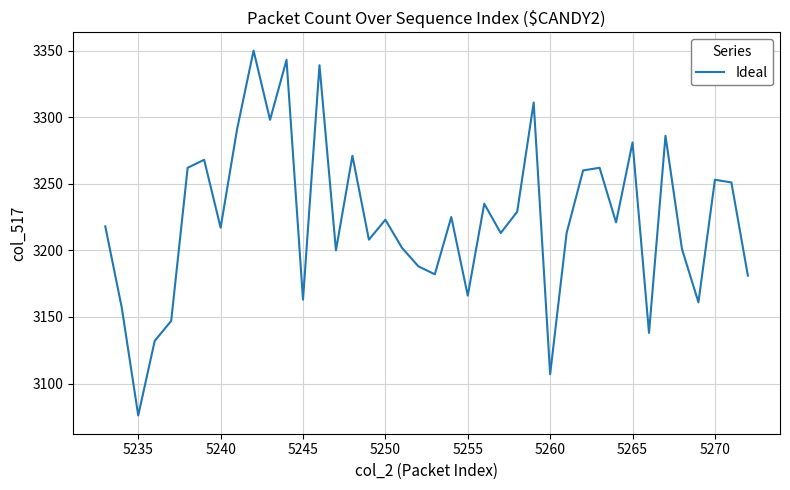

What is the smallest value displayed?

3076